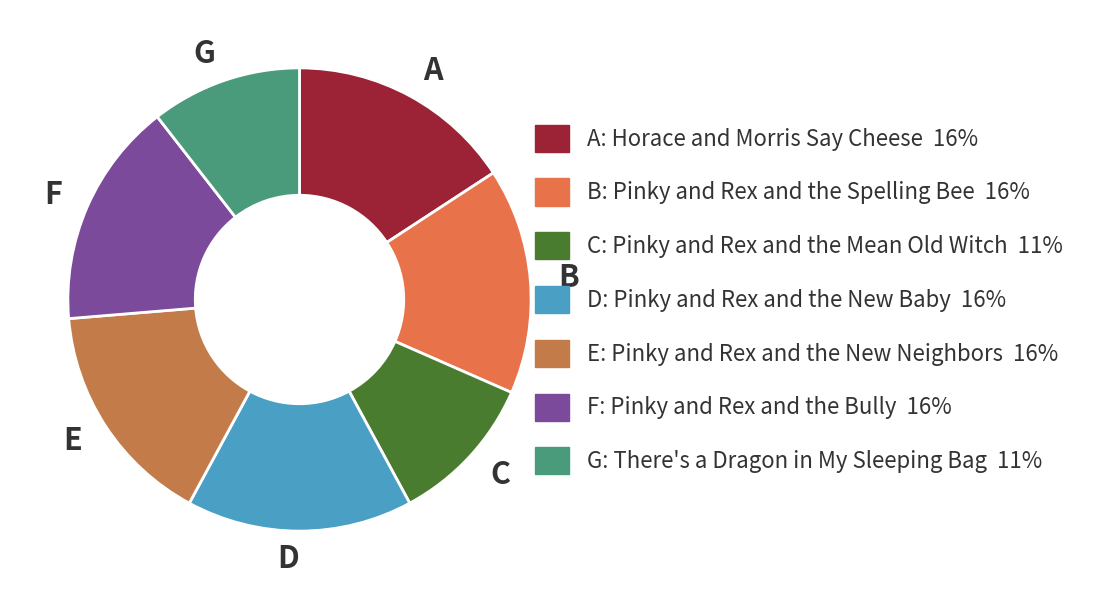

What is the ratio of the value at C to the value at G?

1.0